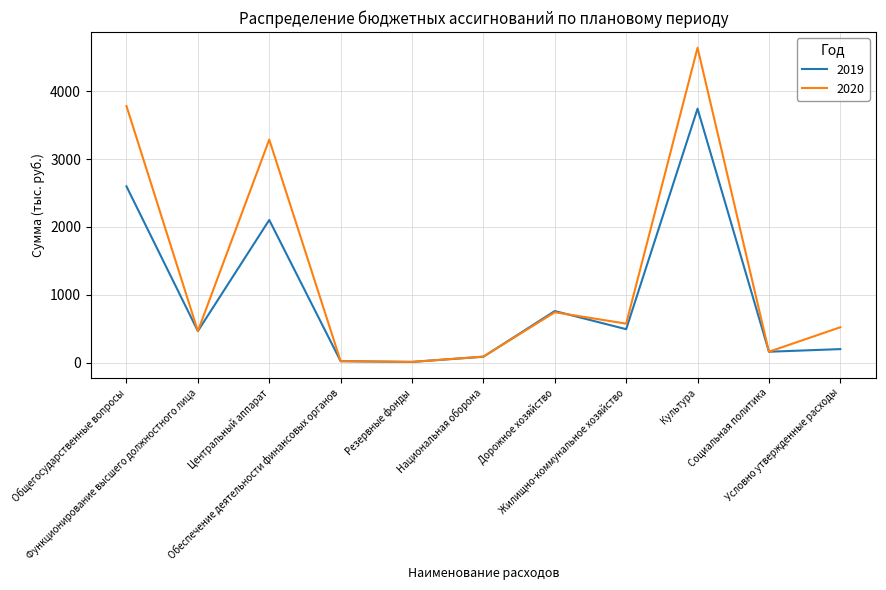

What are all the series names shown in the legend?

2019, 2020